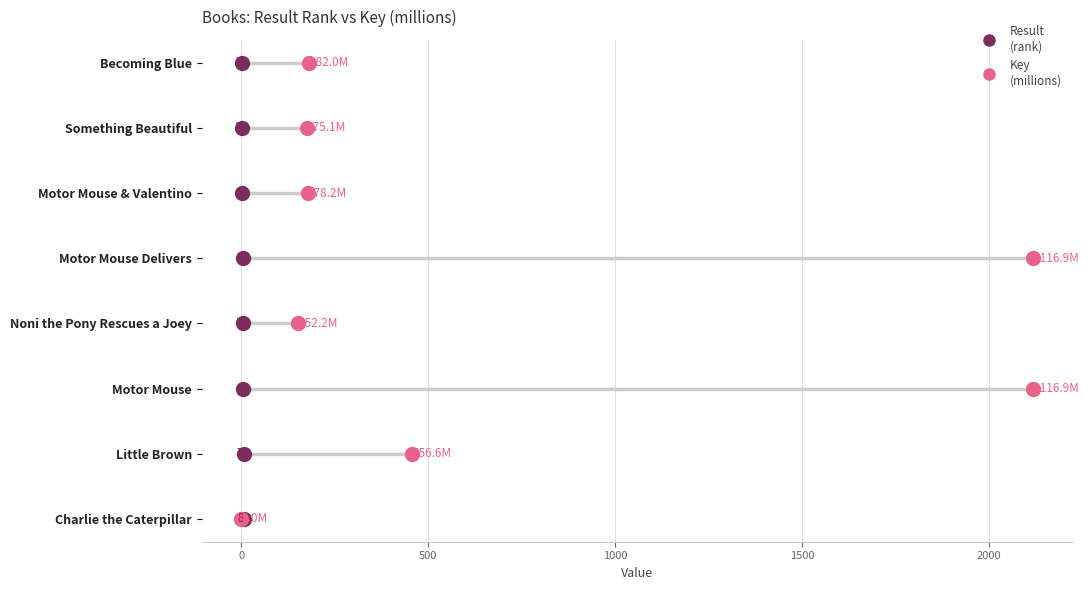

Which series reaches the minimum Y coordinate?

Result (rank)